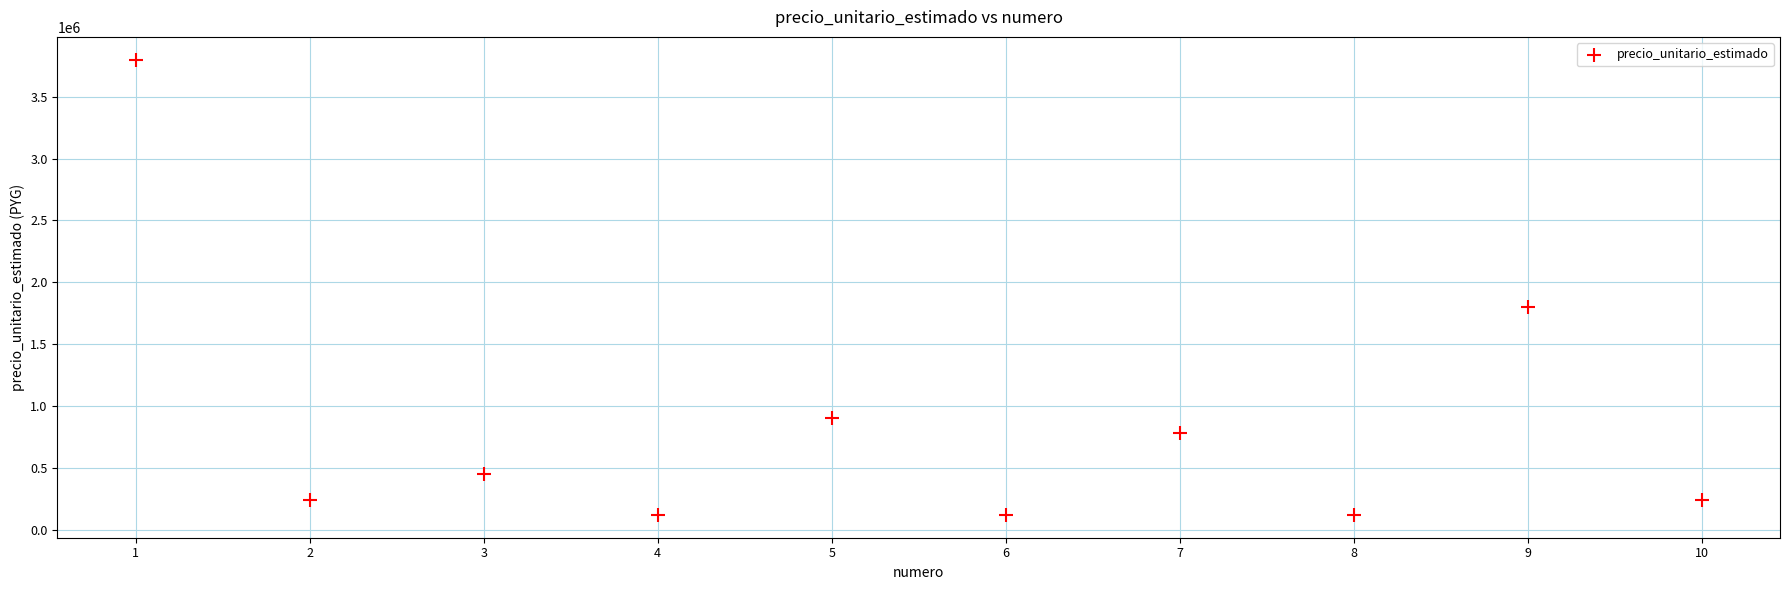

What Y value in the scatter plot is closest to 1960000?

1800000